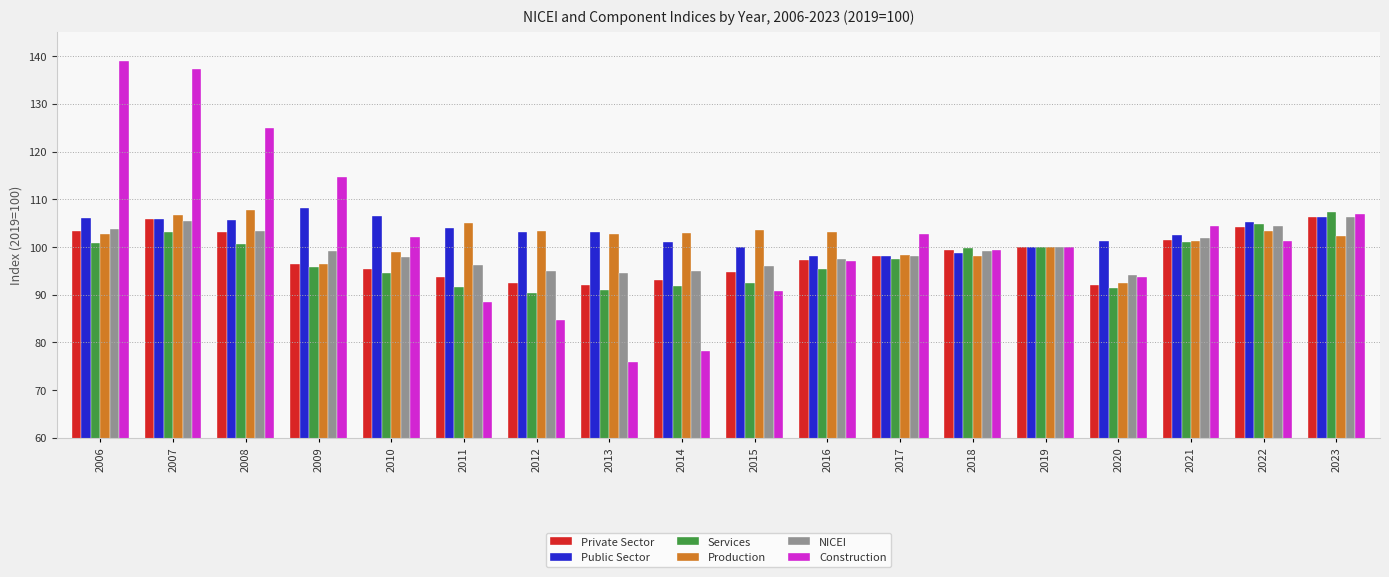

How many bars are there in each group?

6